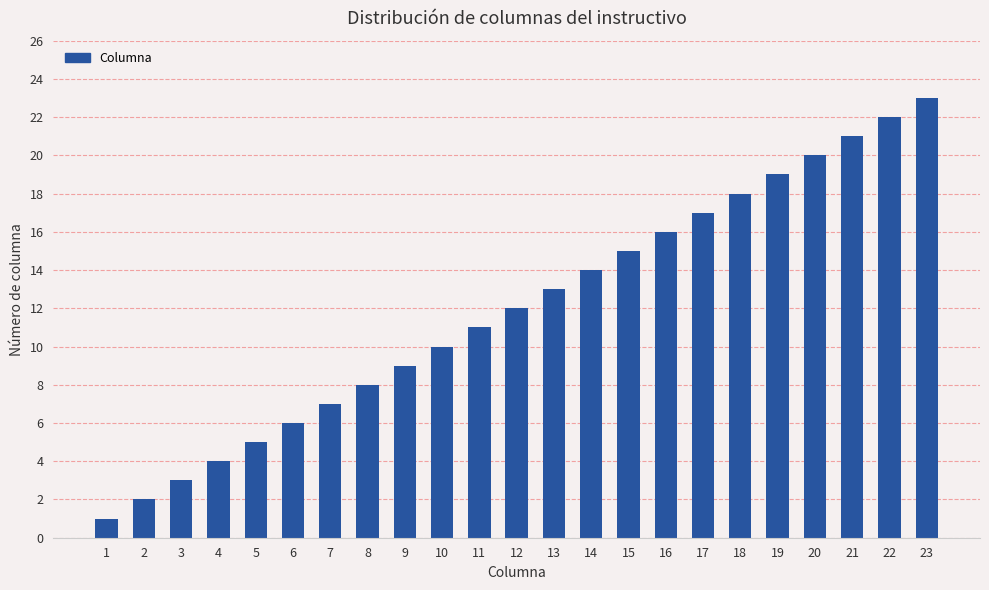

What is the difference between the maximum and minimum values?

22